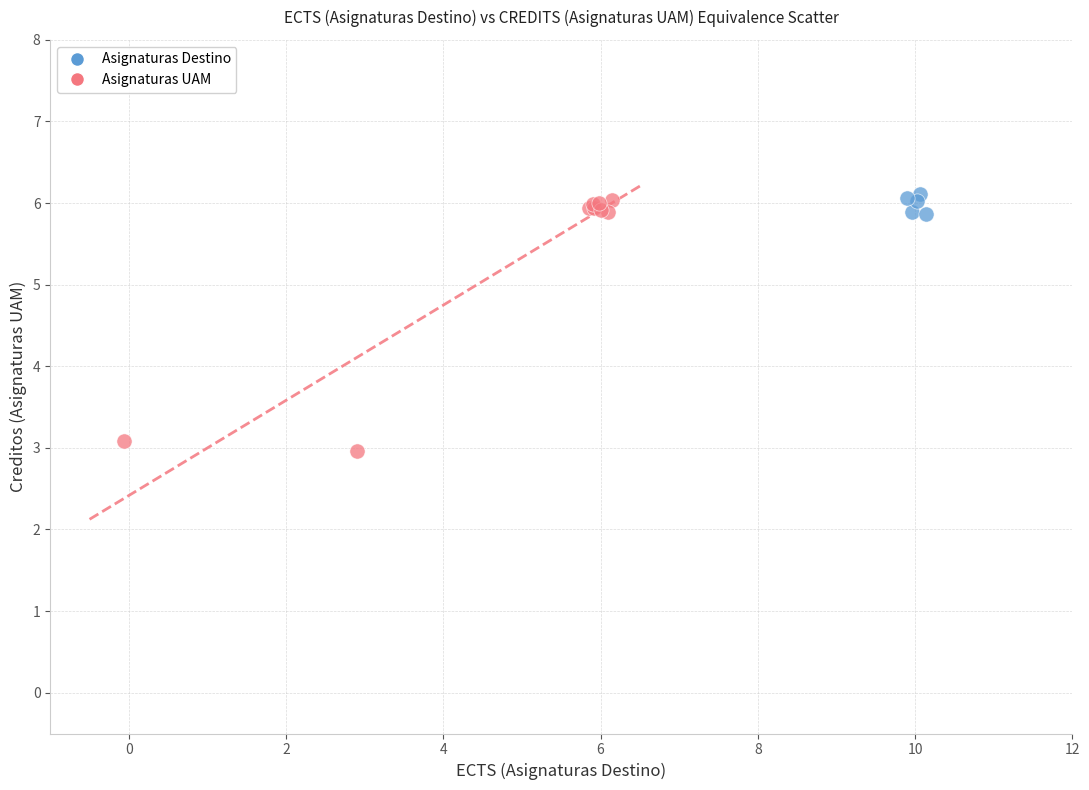

Which series contains the highest Y value?

Asignaturas Destino